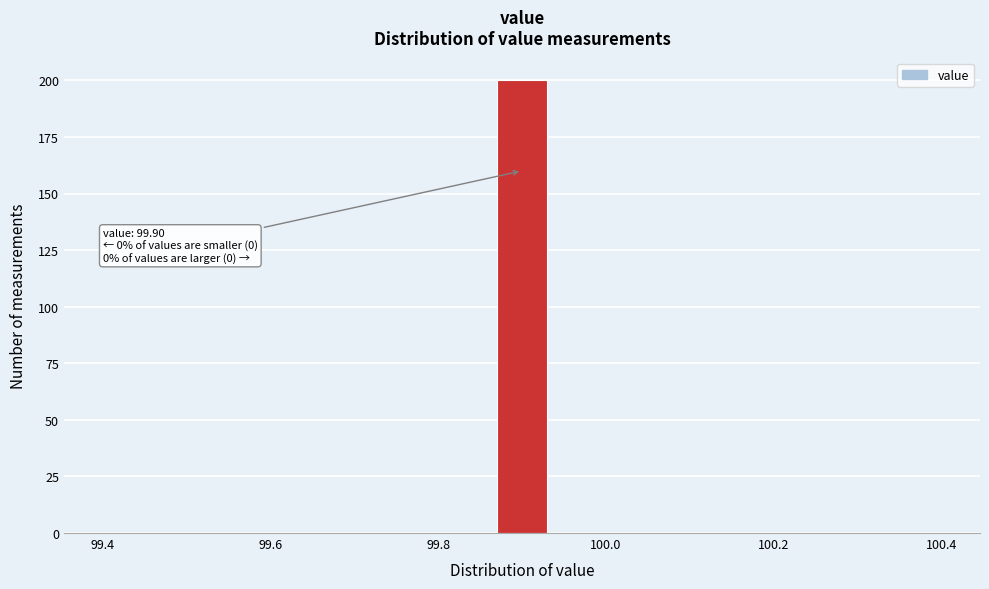

Around what value on the x-axis is the tallest bar? Give the approximate position of its centre, as read against the axis.

99.90